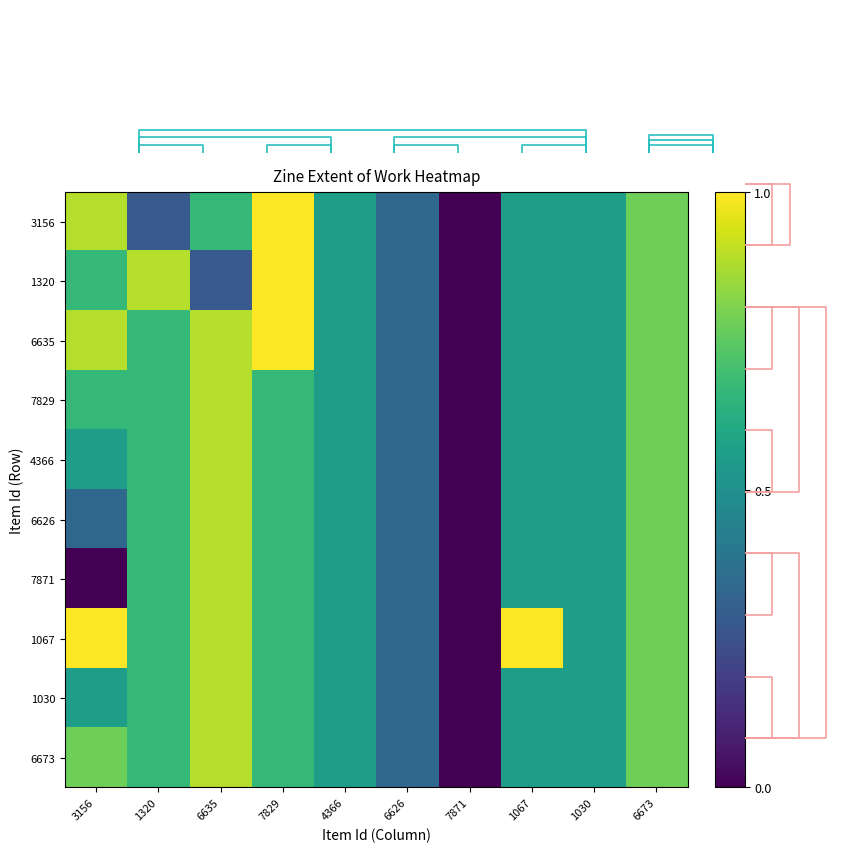

Count the 7829 values in the range 0 to 1.

10